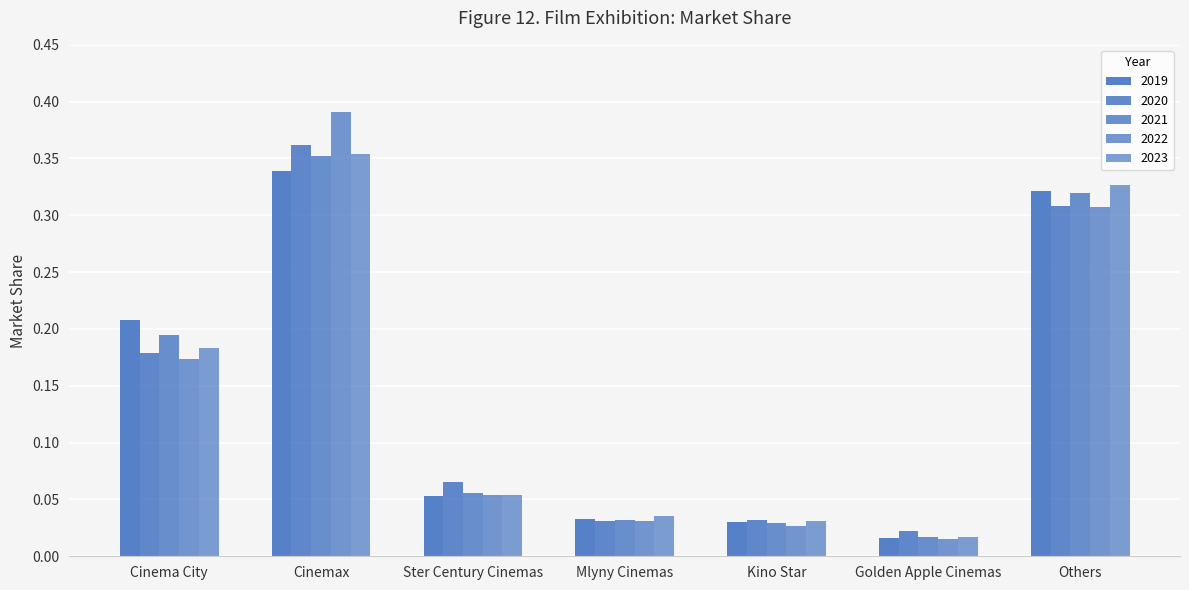

Does the chart contain stacked bars?

No